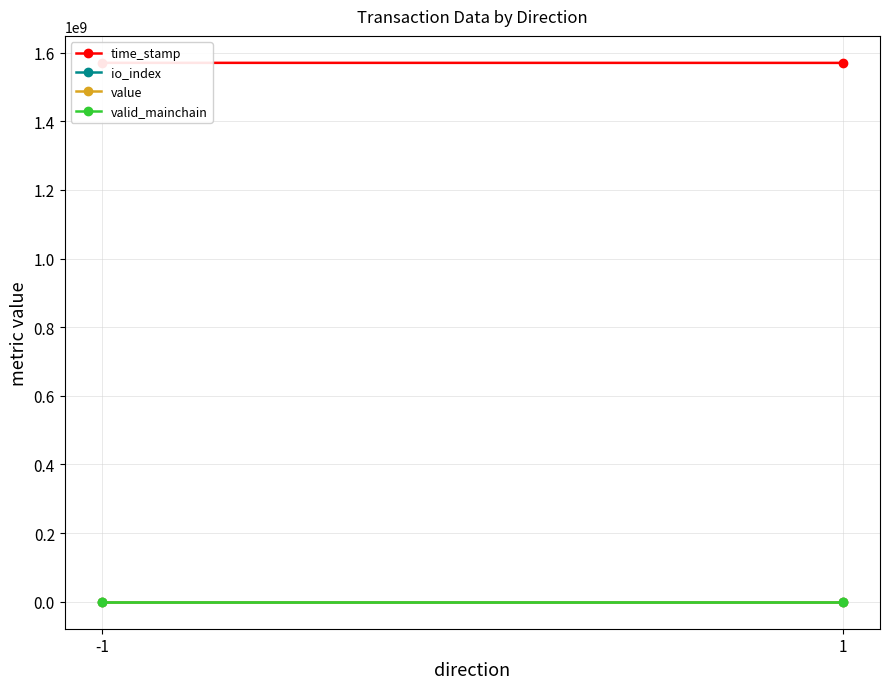

What is the spread (max minus min) of values at 1?

1570102300.5